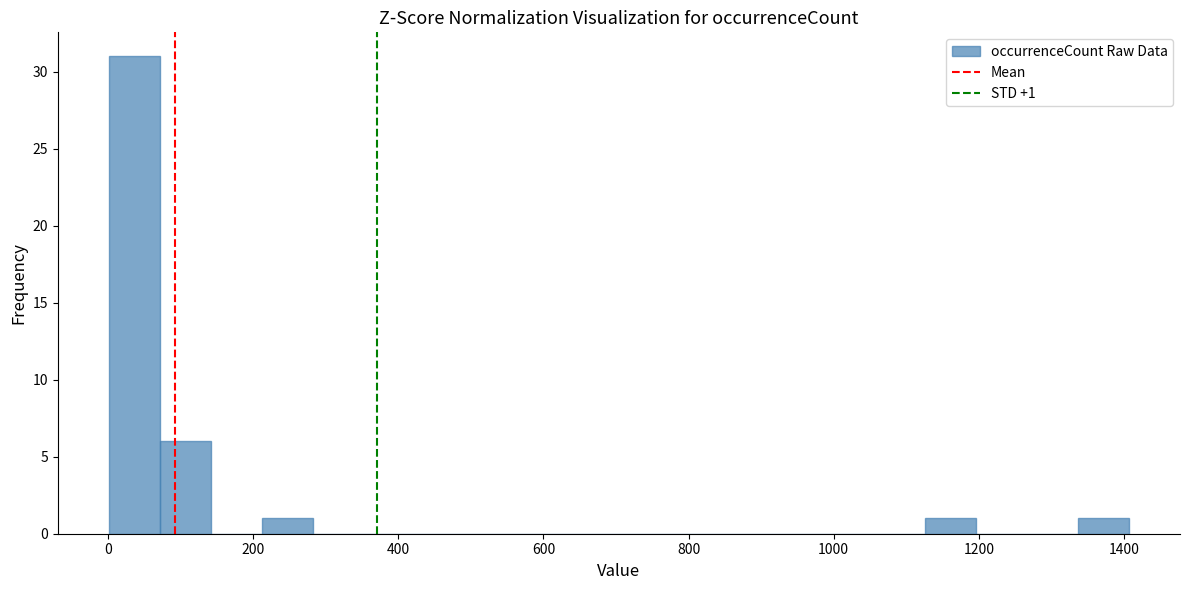

Read against the x-axis, roughly where is the centre of the tallest bar?

40